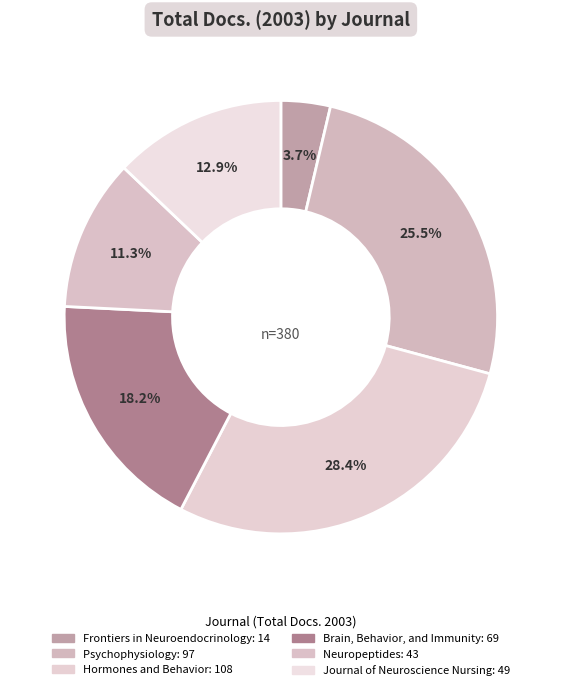

Count the number of slices in the pie.

6